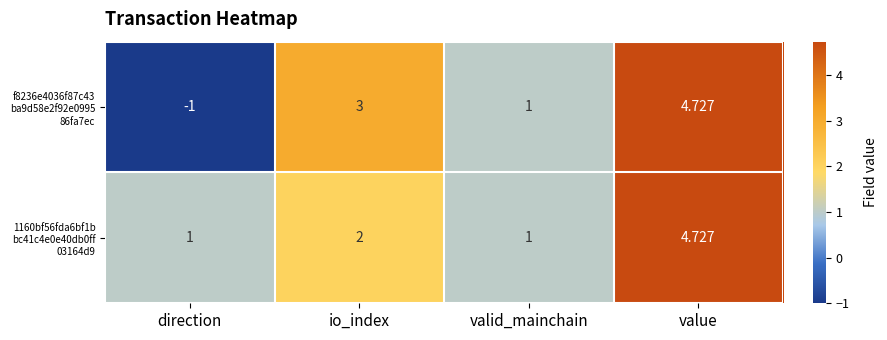

At which category is the sum across all series the highest?

value